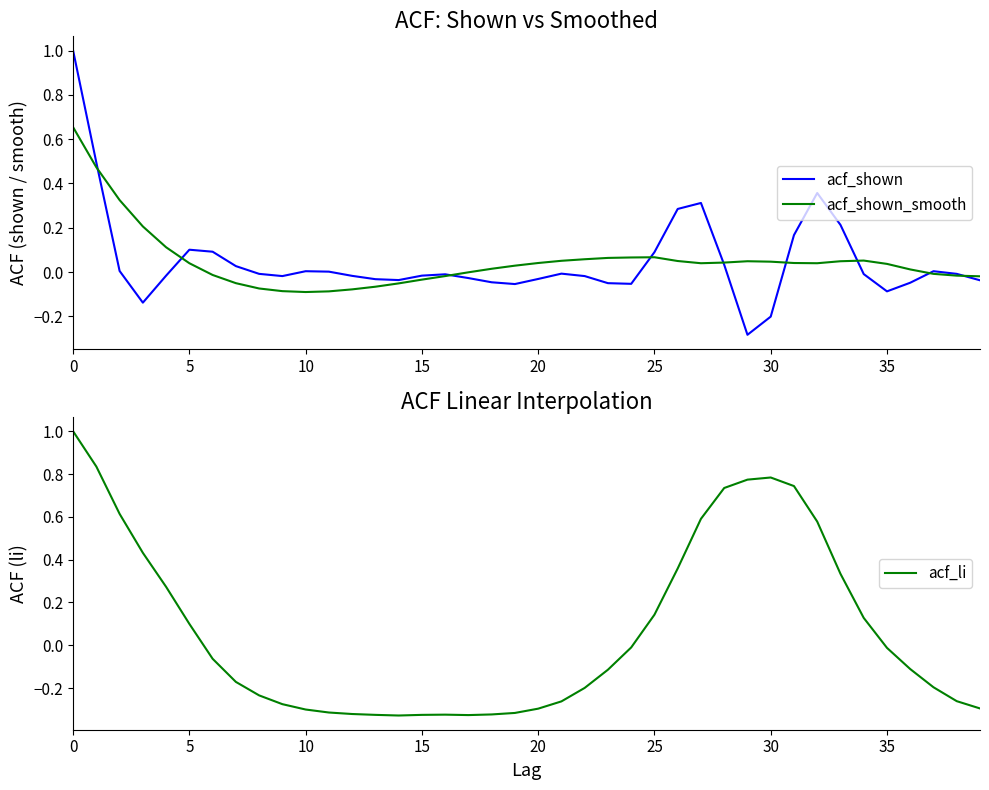

Where is acf_li nearest to the value 0?

24